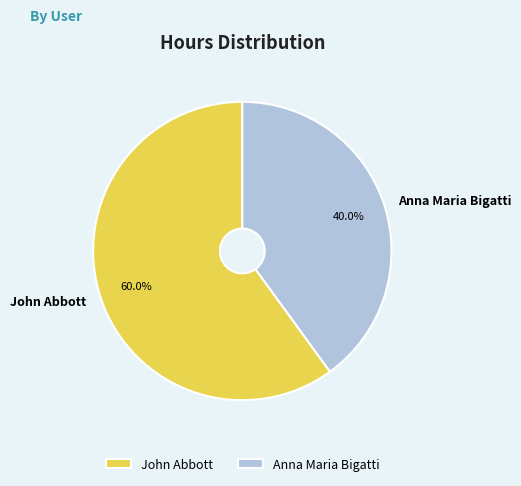

Count the number of slices in the pie.

2